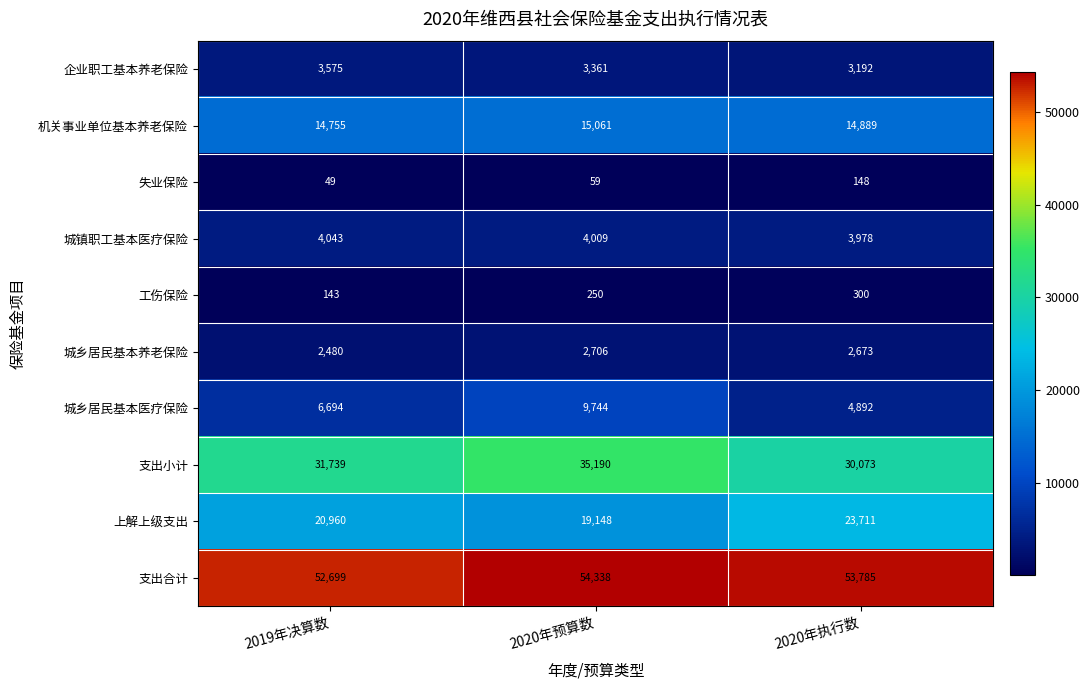

Where is 城镇职工基本医疗保险 nearest to the value 4010?

2020年预算数